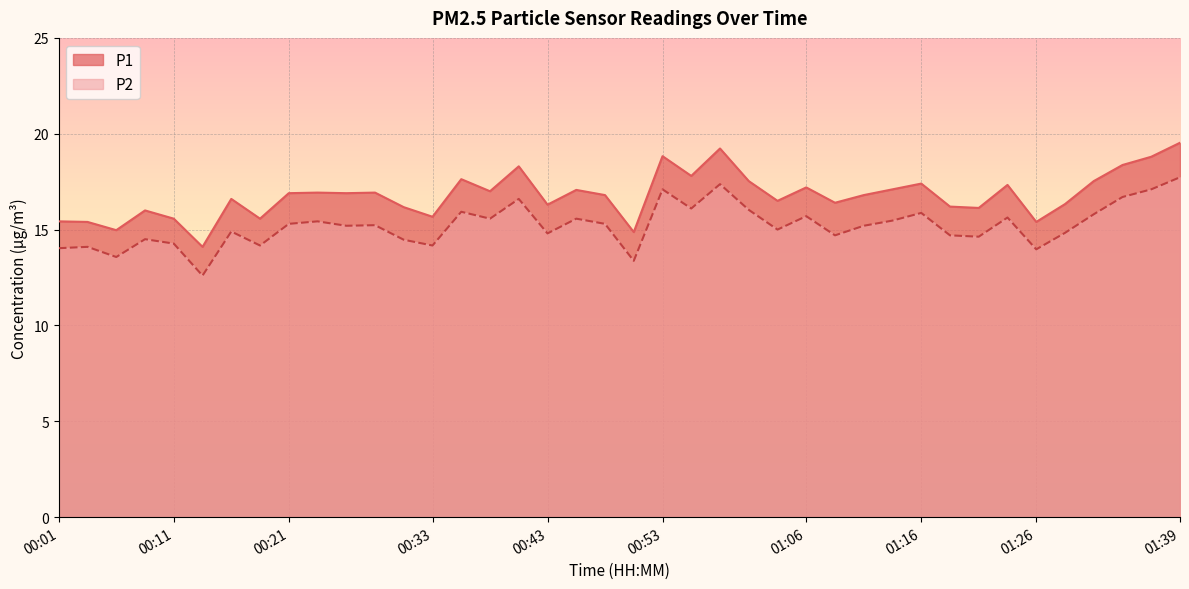

What is the label of the 22nd point from the right?

00:46